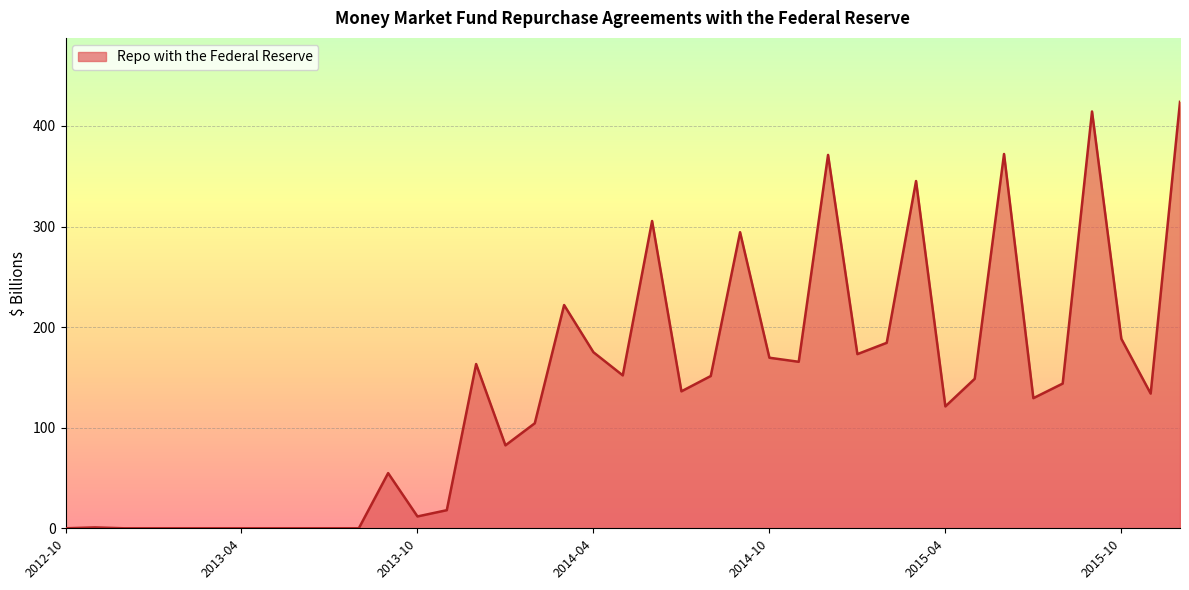

What is the greatest value displayed?

424.0